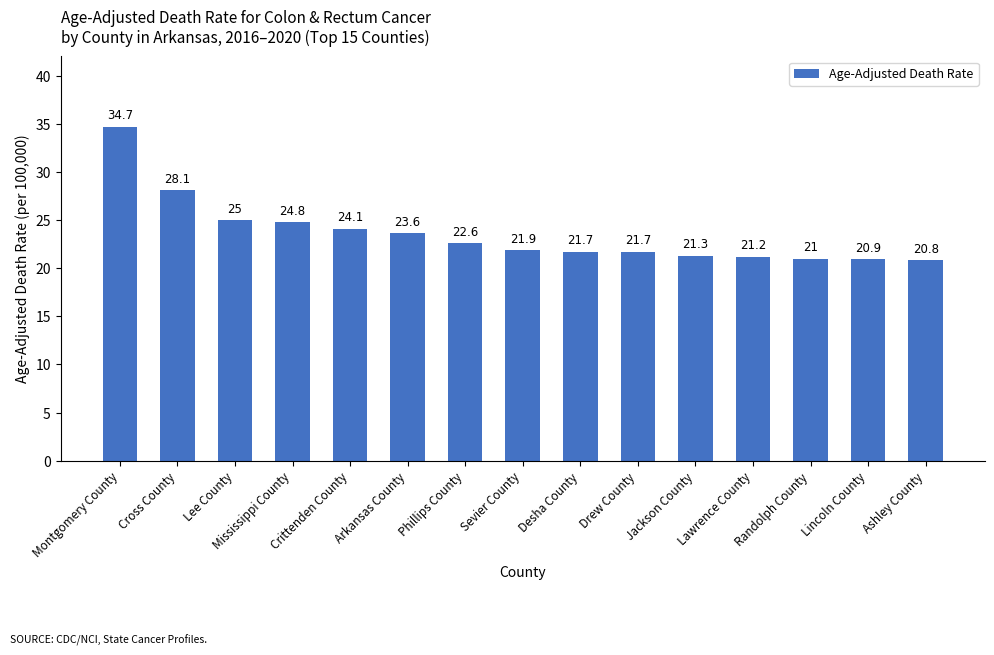

Does the chart contain stacked bars?

No